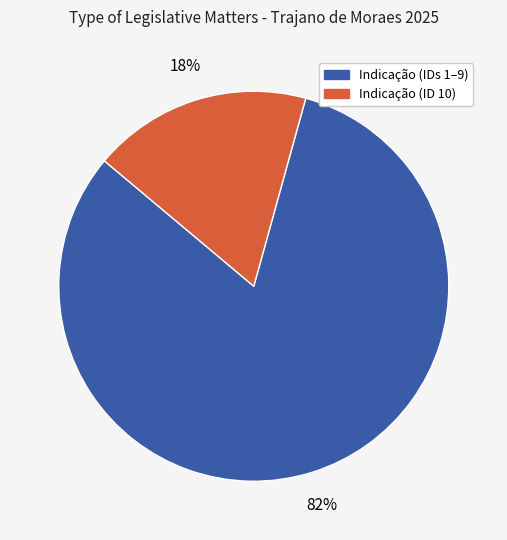

Does any single category account for the majority?

Yes